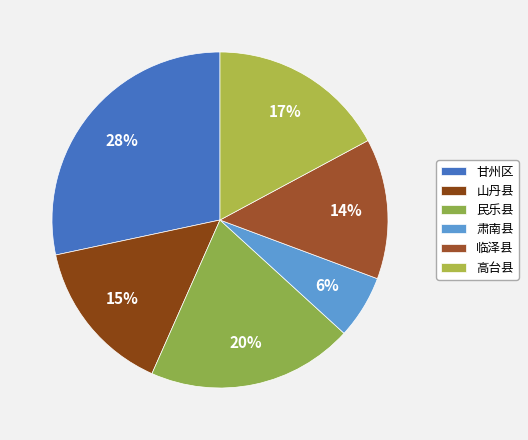

What percentage is the 高台县 slice, to the nearest percent?

17%